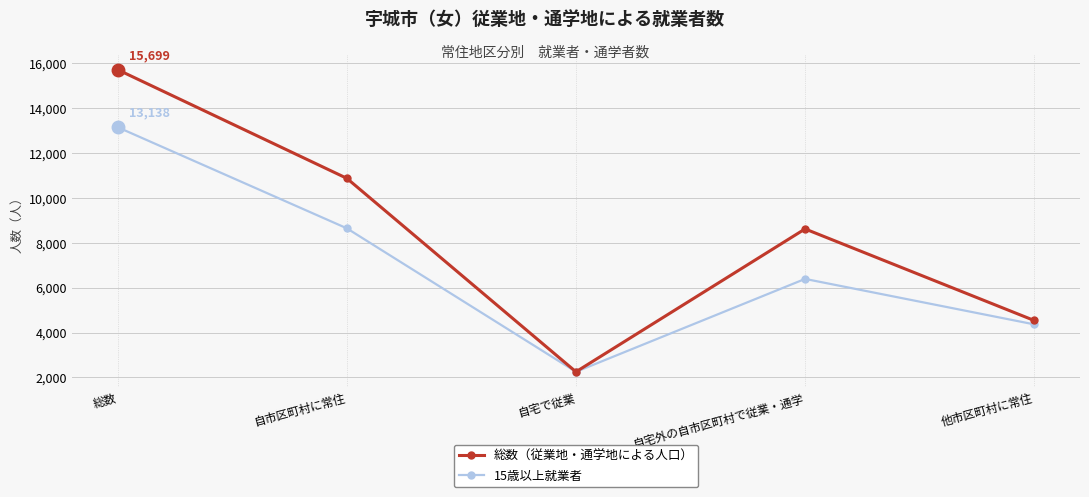

What is the label of the 3rd point from the left?

自宅で従業